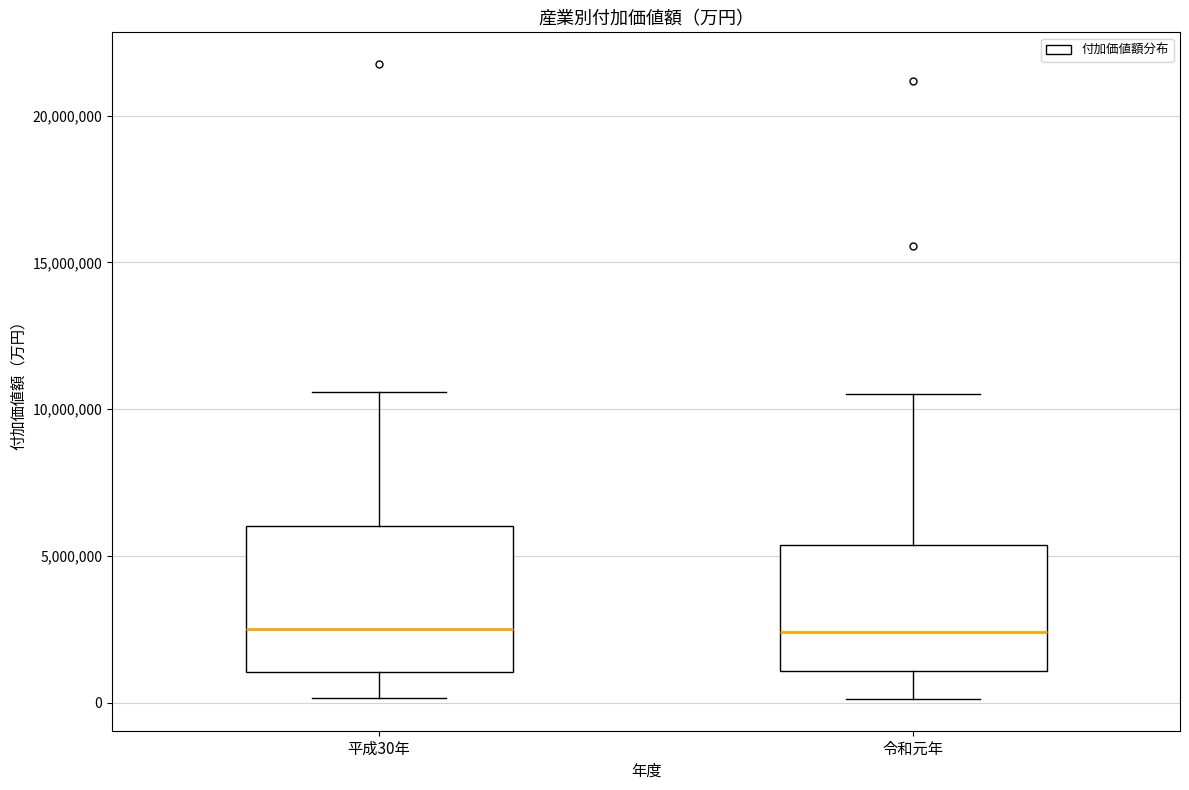

Where does the upper whisker of the box for 平成30年 end on the y-axis? The values are not printed on the chart, so give them approximately, as read against the axis.

10500000